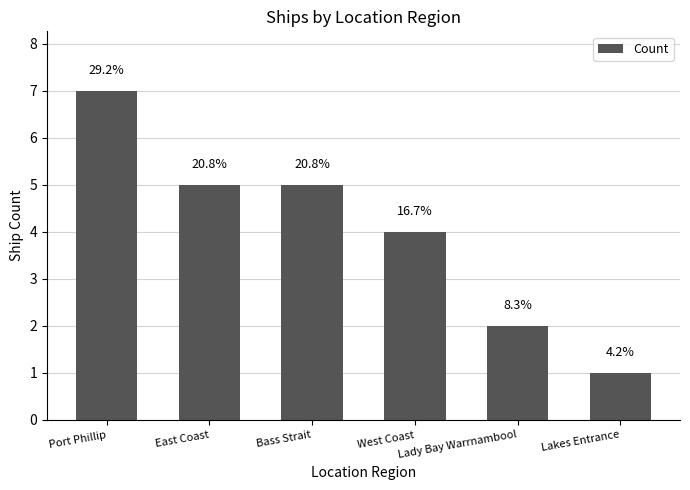

What is the label of the 2nd bar from the right?

Lady Bay Warrnambool